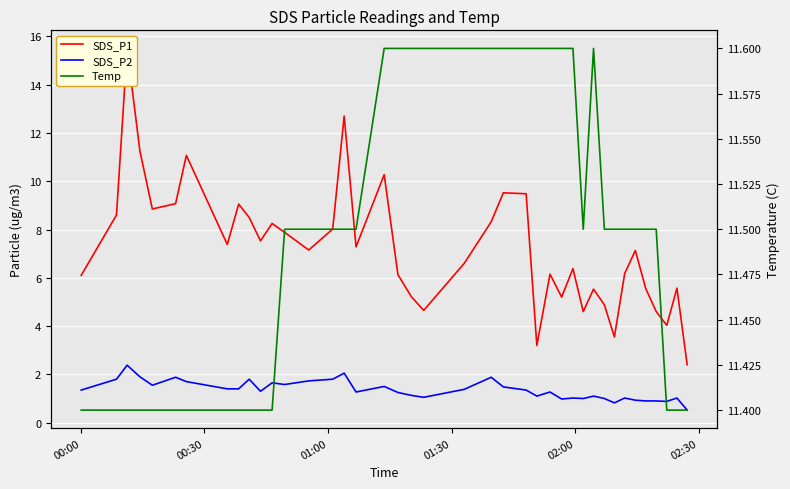

True or false: Temp and SDS_P1 cross at least once.

True